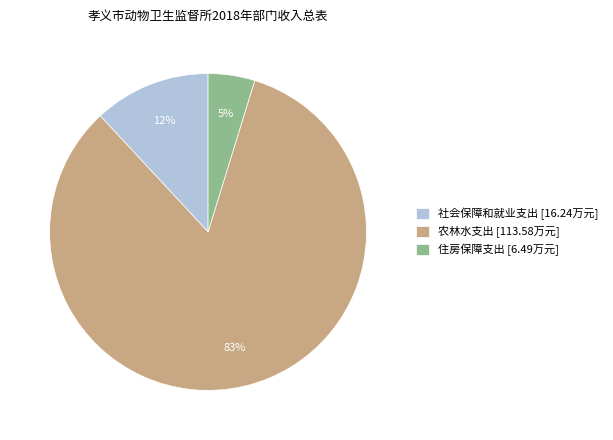

Approximately how many times larger is the value at 住房保障支出 [6.49万元] compared to 社会保障和就业支出 [16.24万元]?

0.4